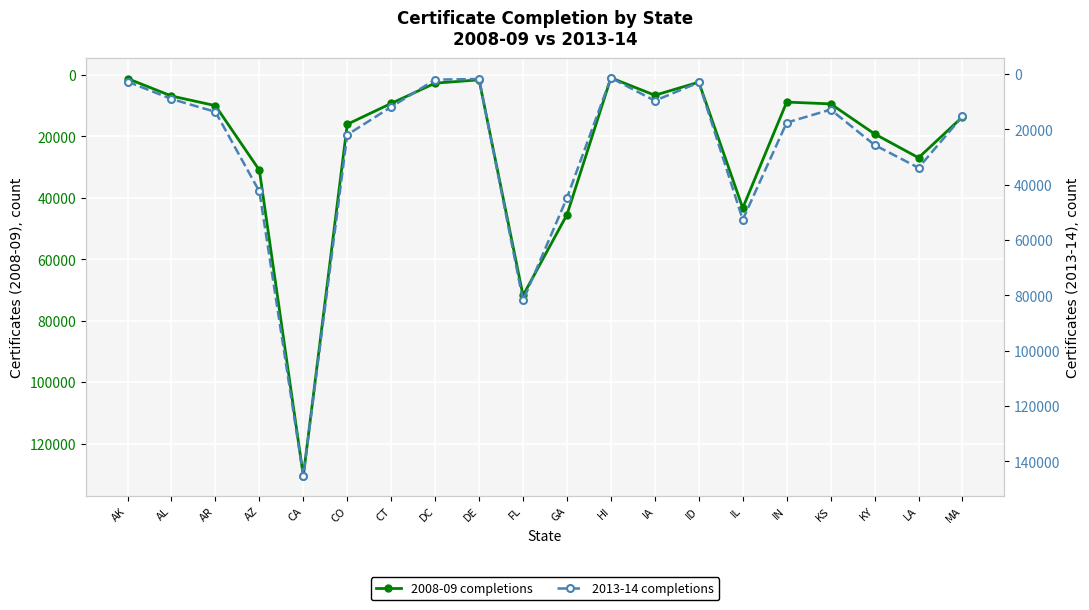

How many times do 2013-14 and 2008-09 cross each other?

4